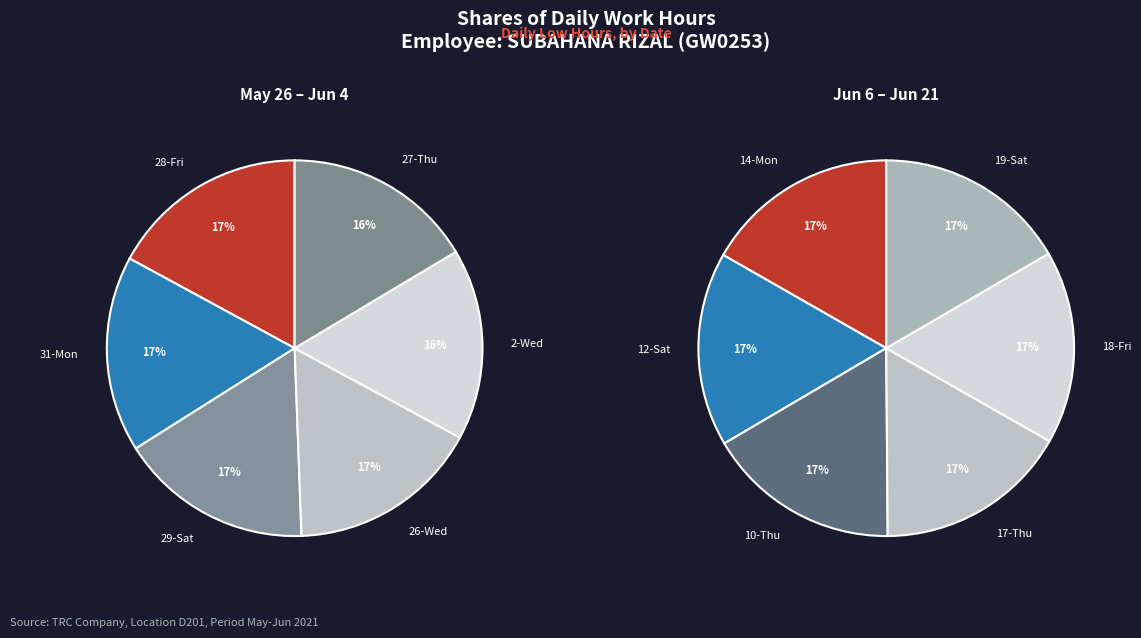

True or false: 12-Sat accounts for 1% of the total.

False